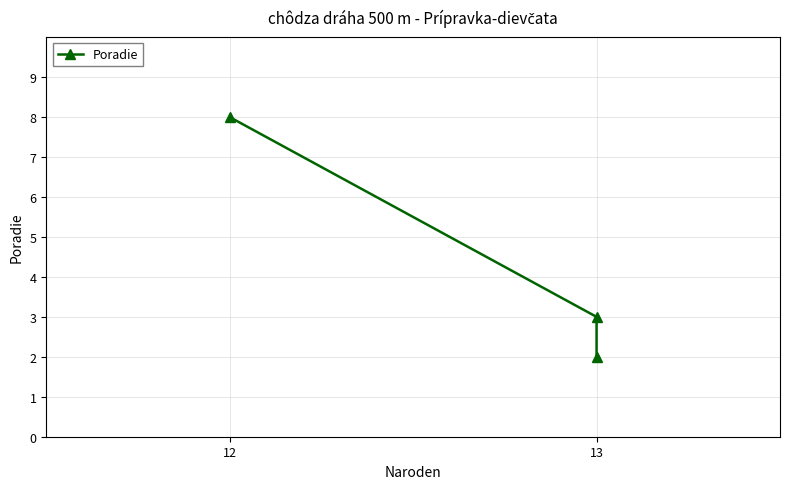

How many data points are above 3?

1